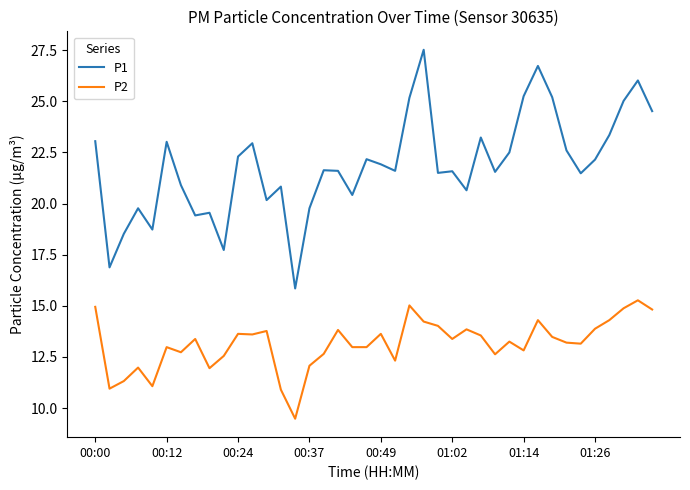

Which series has the largest total across all categories?

P1